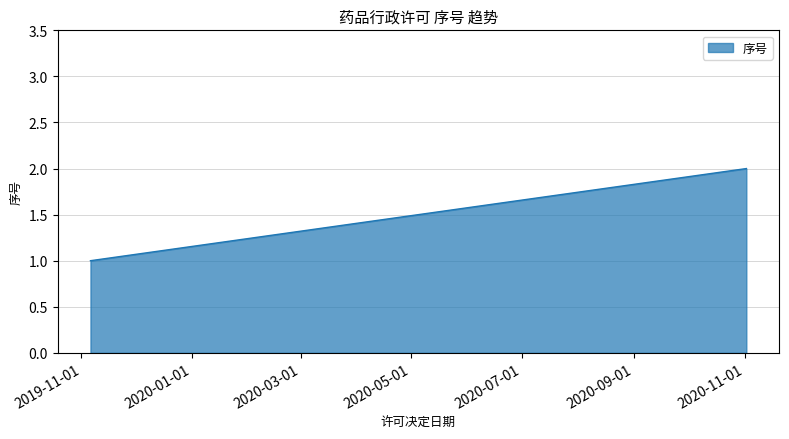

Which label corresponds to the largest value in the chart?

2020-11-02